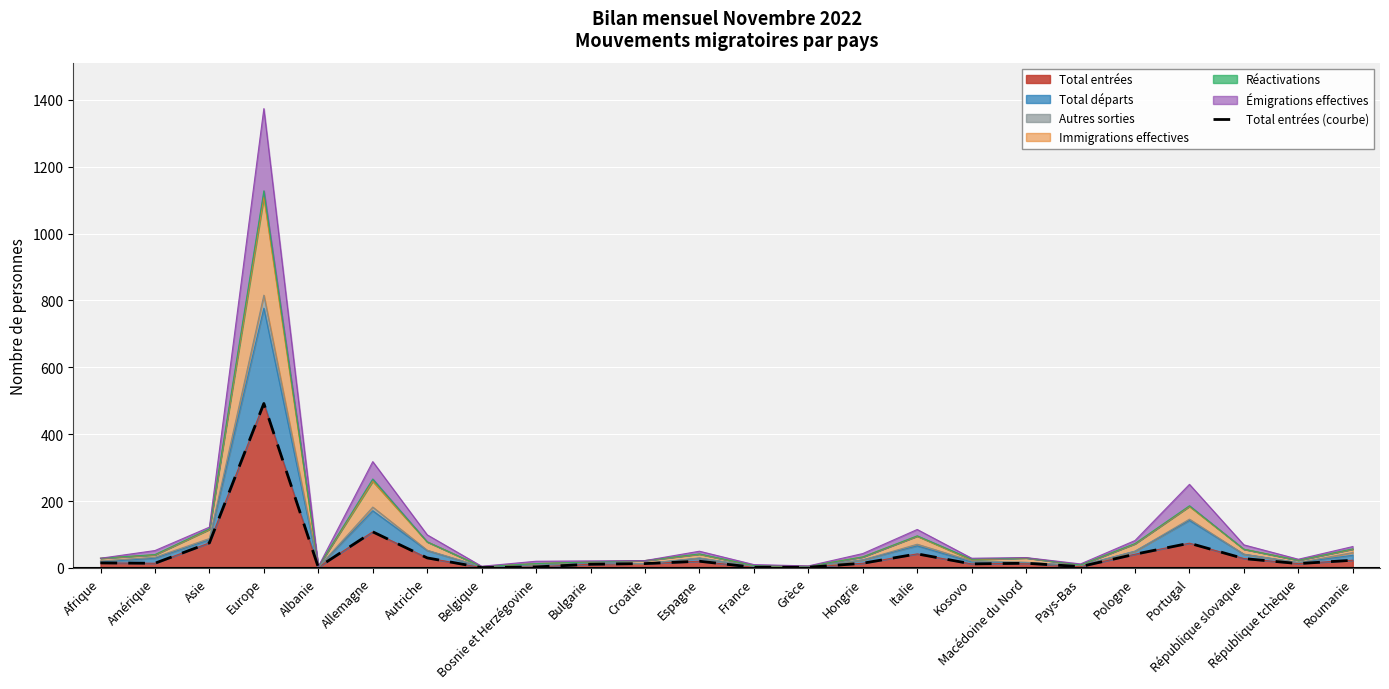

Reading left to right, what are all the values shown in this chart?

Afrique=15	Amérique=14	Asie=75	Europe=492	Albanie=2	Allemagne=108	Autriche=30	Belgique=1	Bosnie et Herzégovine=3	Bulgarie=11	Croatie=13	Espagne=20	France=2	Grèce=2	Hongrie=14	Italie=42	Kosovo=12	Macédoine du Nord=14	Pays-Bas=4	Pologne=41	Portugal=74	République slovaque=28	République tchèque=13	Roumanie=23